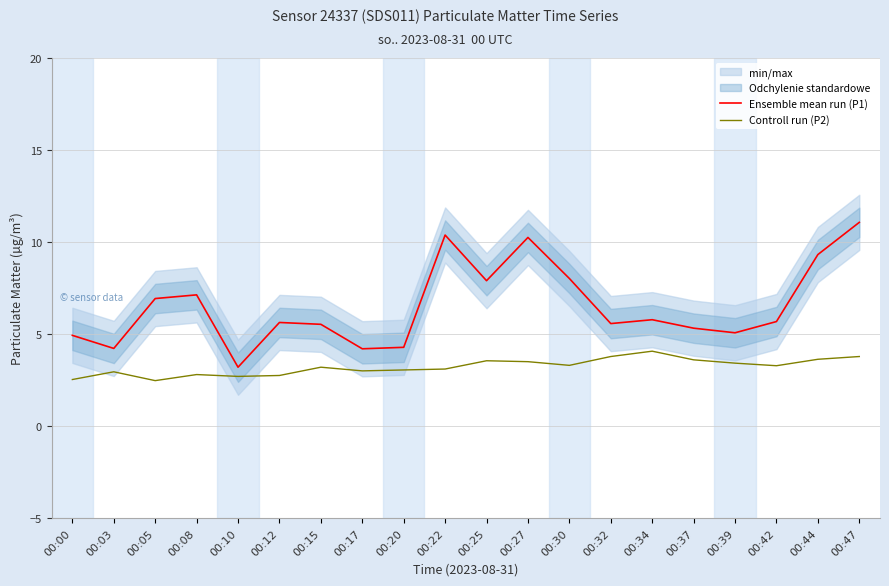

True or false: Ensemble mean run (P1) and Controll run (P2) cross at least once.

False